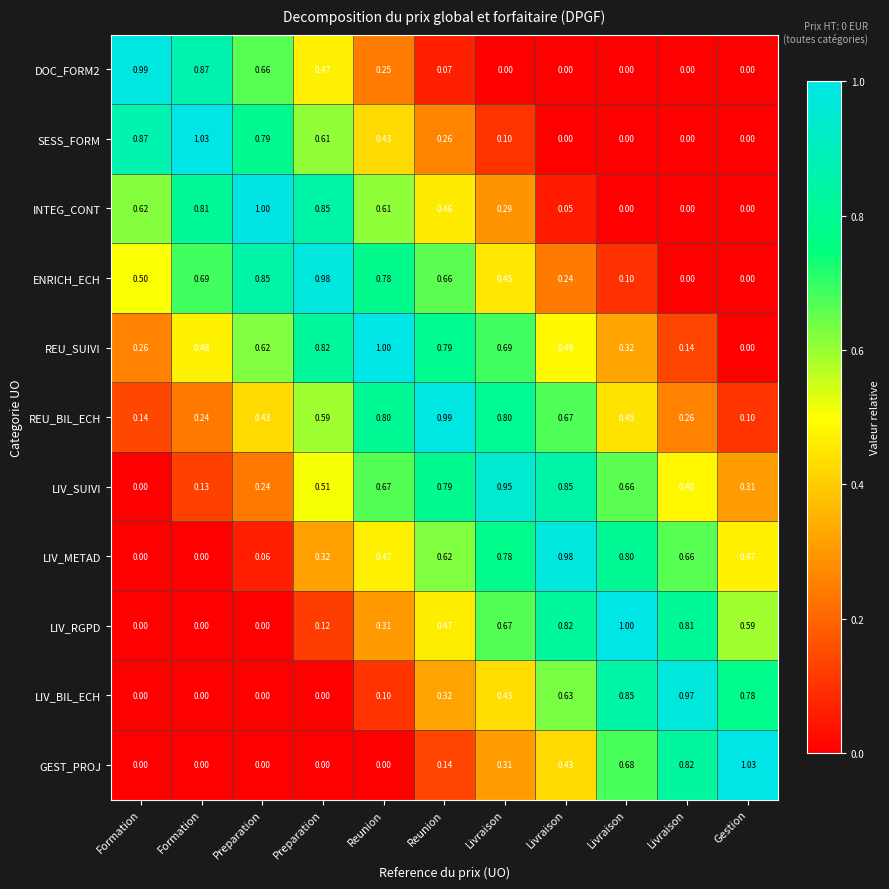

What is the spread (max minus min) of values at Preparation?

1.0